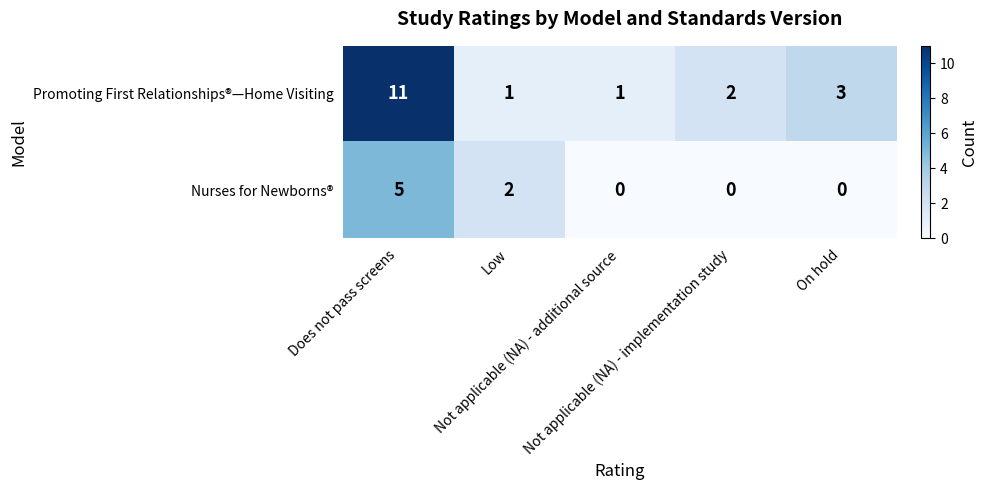

Which series has the largest total across all categories?

Promoting First Relationships®—Home Visiting